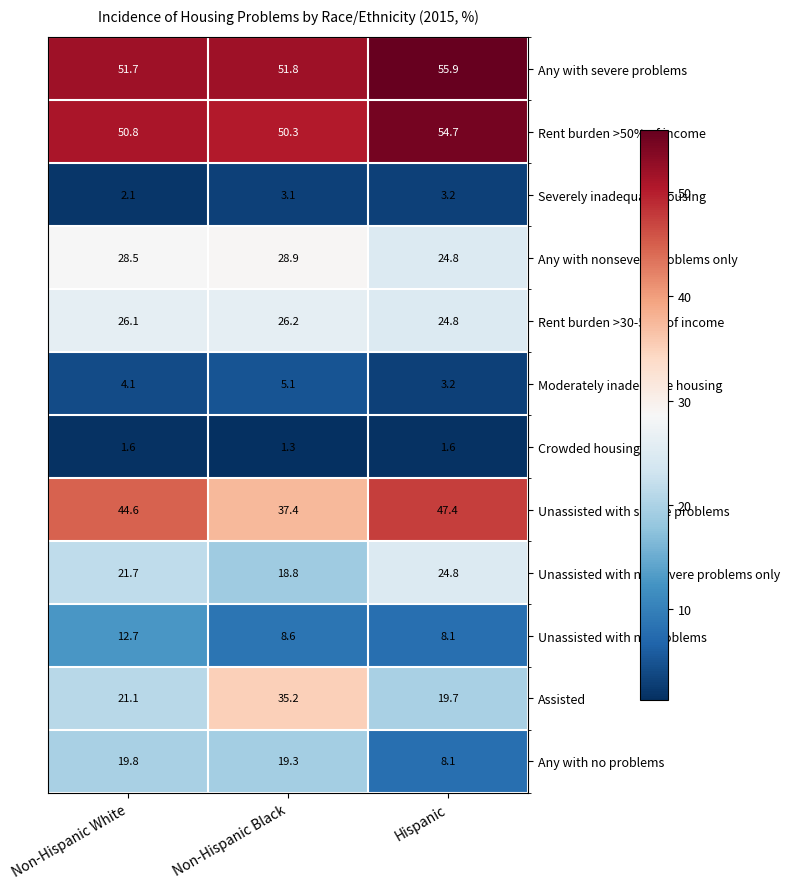

At Non-Hispanic Black, list the series in order from smallest to largest.

Crowded housing, Severely inadequate housing, Moderately inadequate housing, Unassisted with no problems, Unassisted with nonsevere problems only, Any with no problems, Rent burden >30-50% of income, Any with nonsevere problems only, Assisted, Unassisted with severe problems, Rent burden >50% of income, Any with severe problems